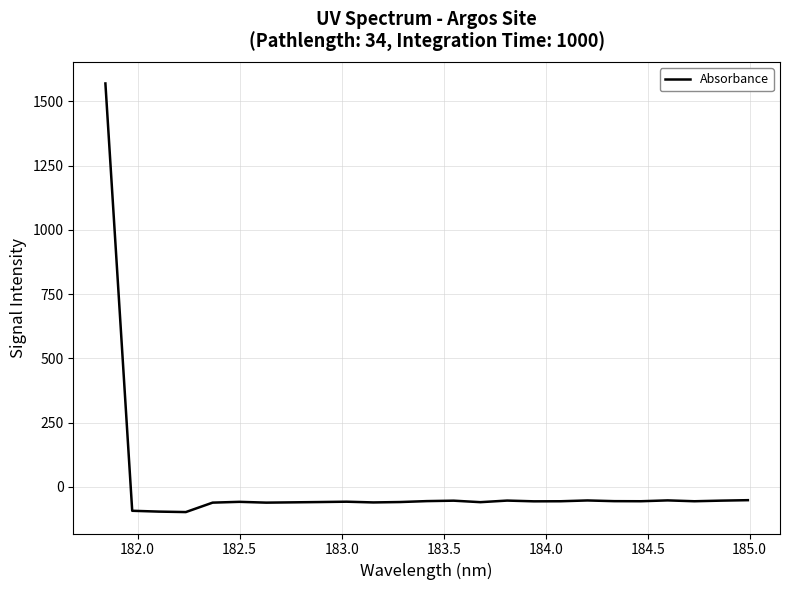

What is the maximum value shown in the chart?

1569.6